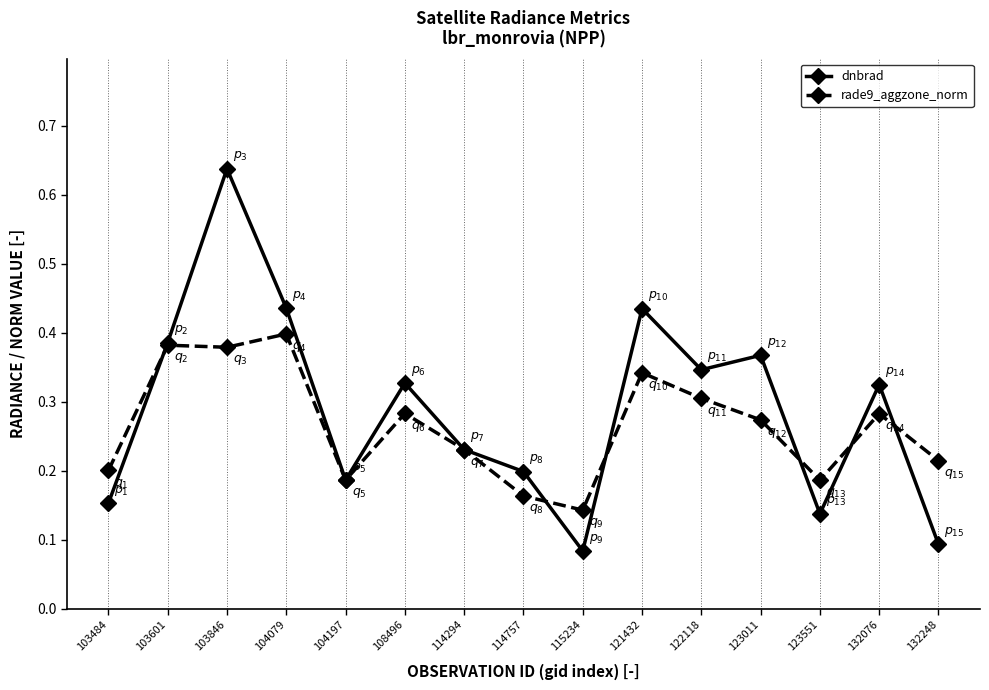

Where is the first local maximum for dnbrad?

103846